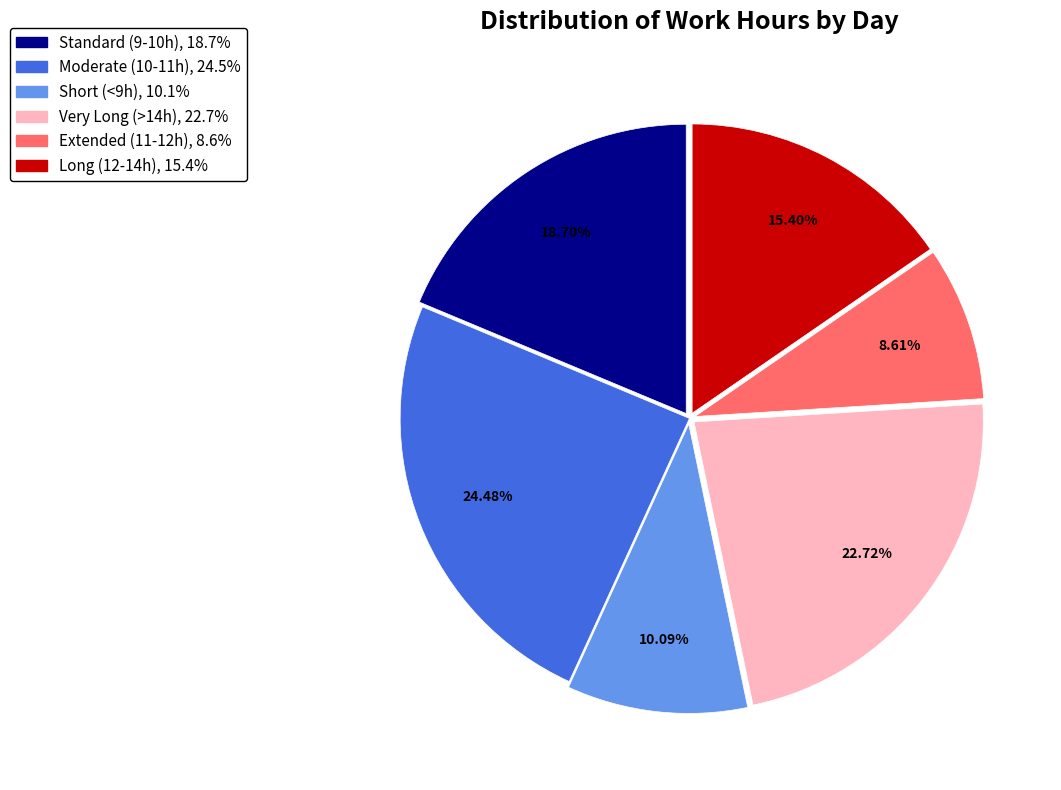

Does any single category account for the majority?

No